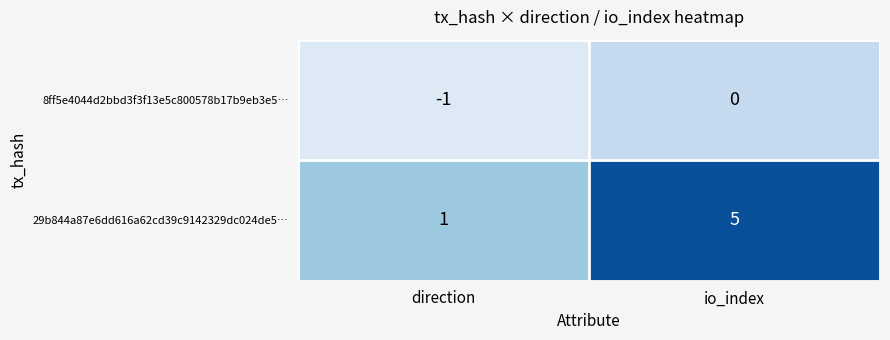

Which category has the lowest value across all series?

direction